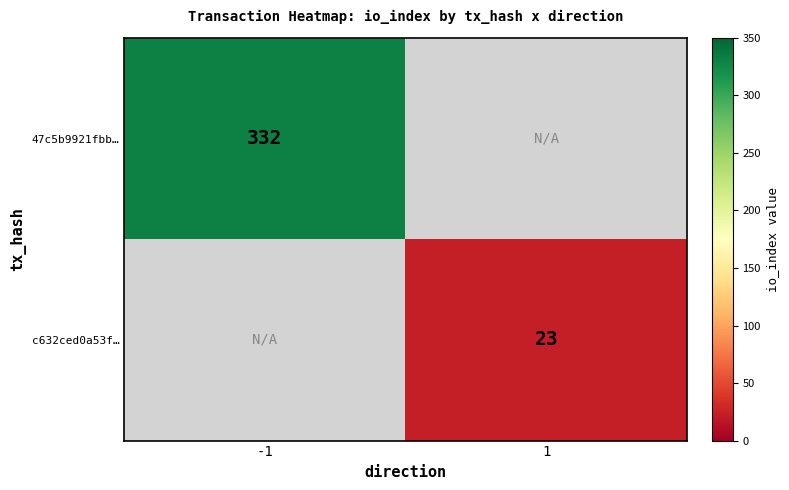

What is the maximum value shown in the chart?

332.0